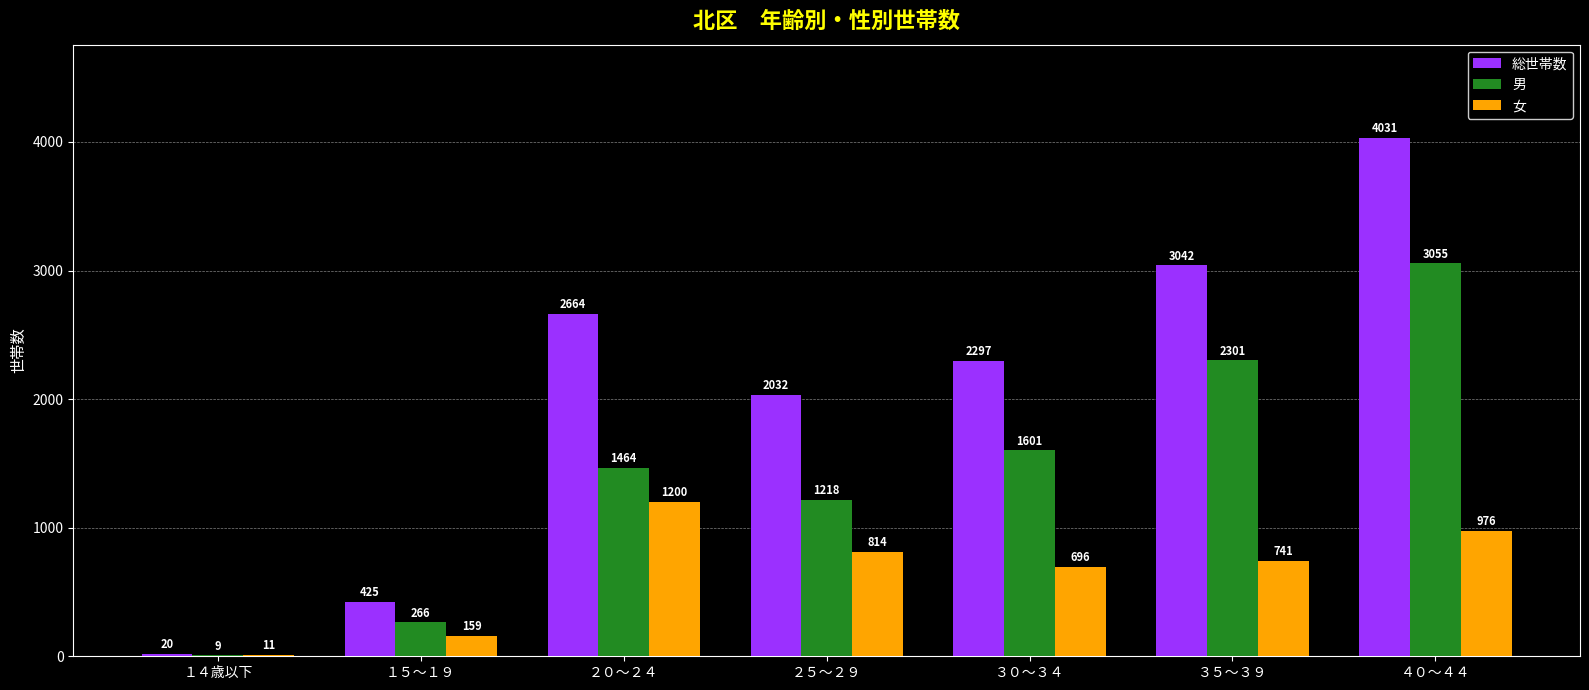

Where does the 女 series first go above 741?

２０～２４